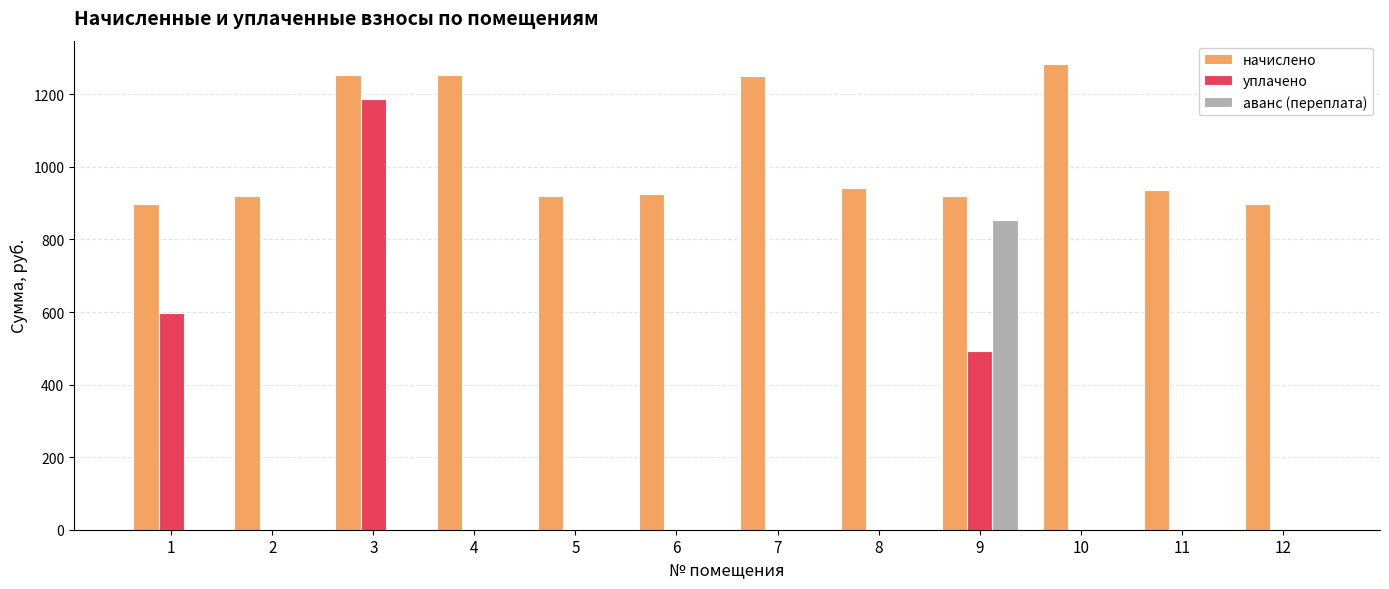

What is the spread (max minus min) of values at 9?

428.8